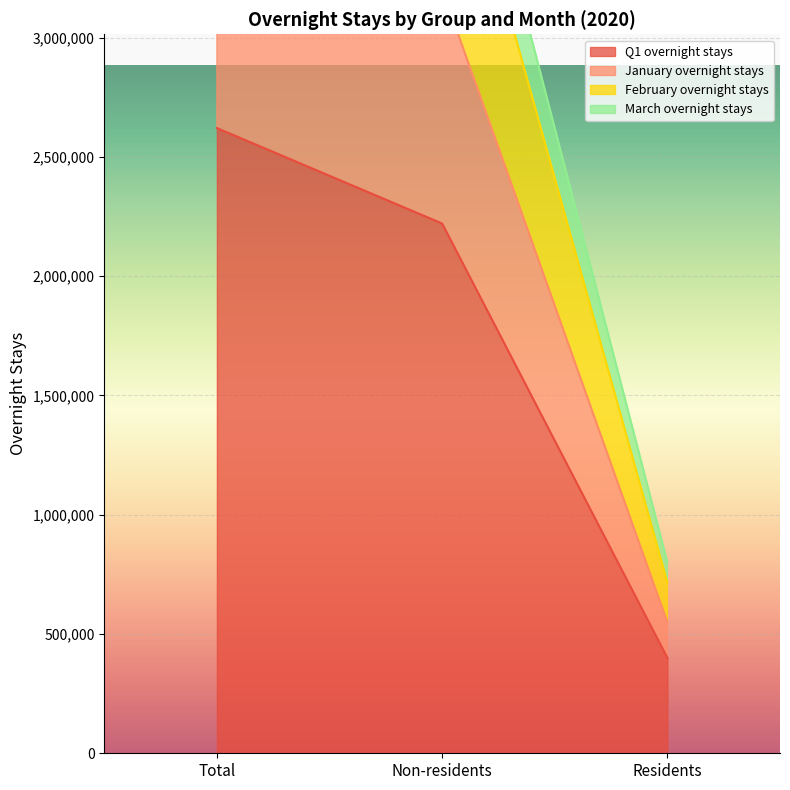

Is the value of March overnight stays at Non-residents greater than the value of Q1 overnight stays at Total?

Yes